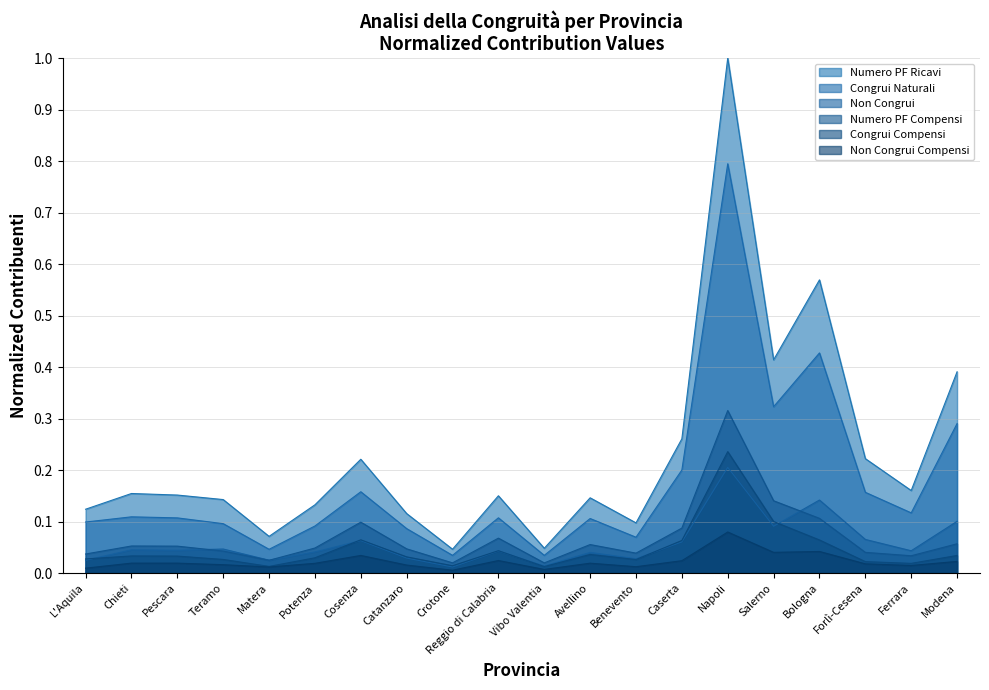

Is the value of Numero PF Ricavi at Chieti greater than the value of Numero PF Compensi at Pescara?

Yes